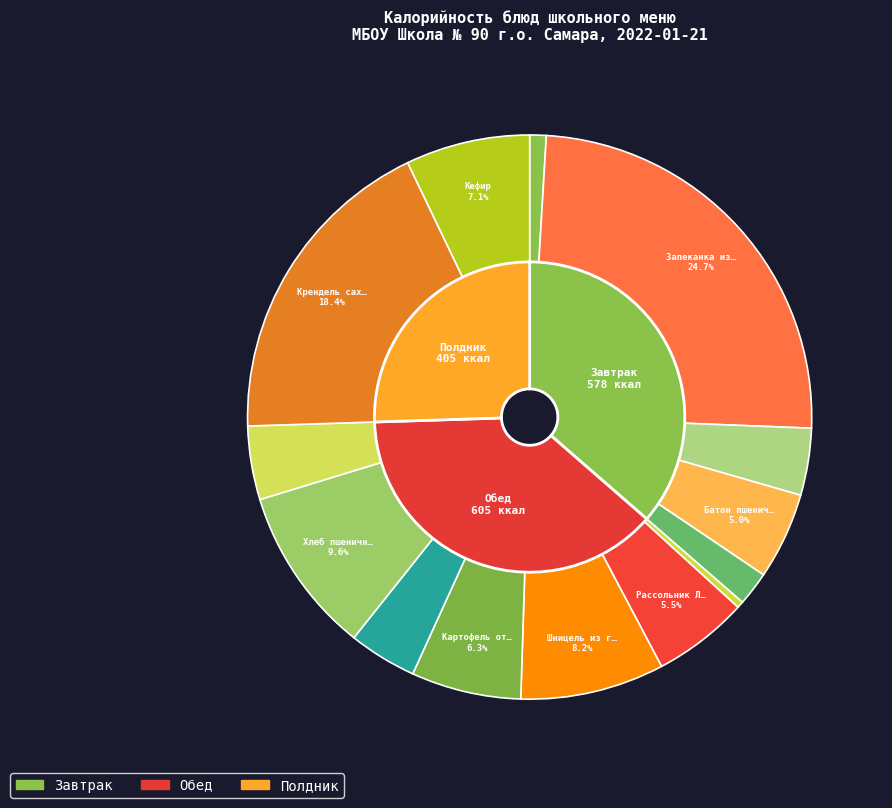

Does any single category account for the majority?

No